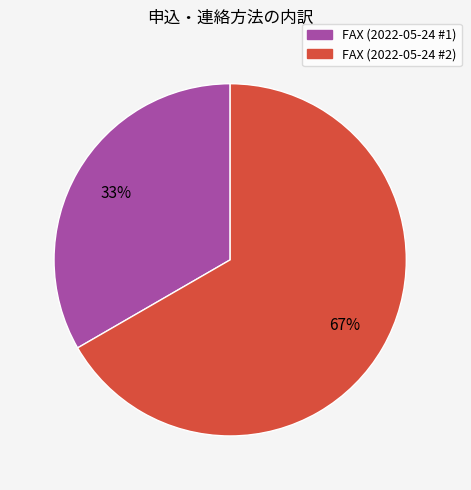

True or false: FAX (2022-05-24 #1) accounts for 33% of the total.

True